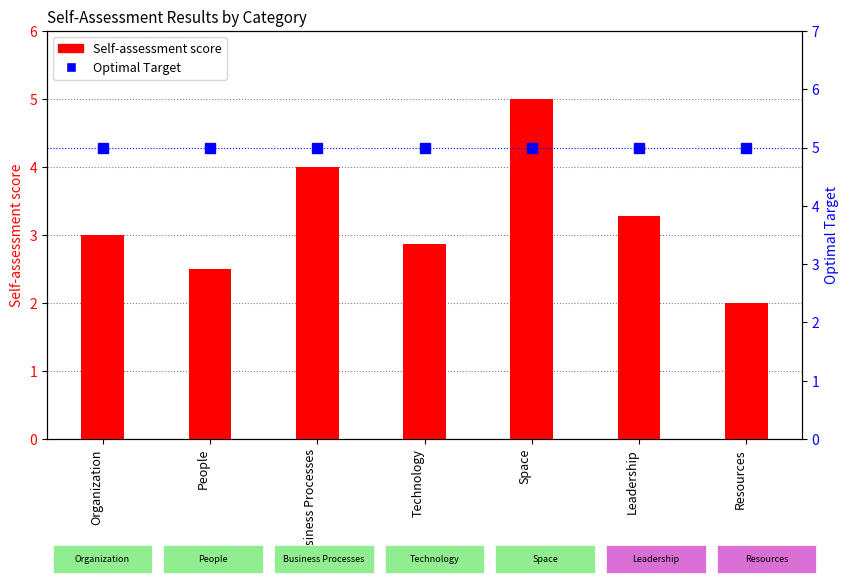

At which label is Self-assessment score closest to 3?

Organization